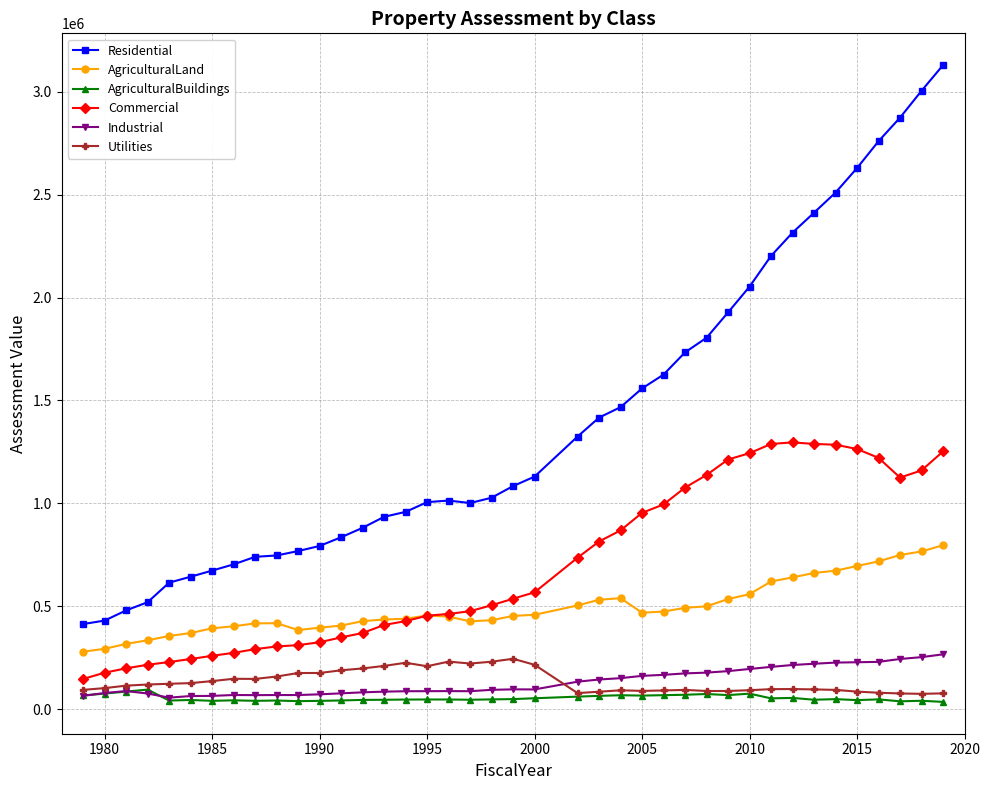

True or false: AgriculturalLand and Industrial intersect in this chart.

False